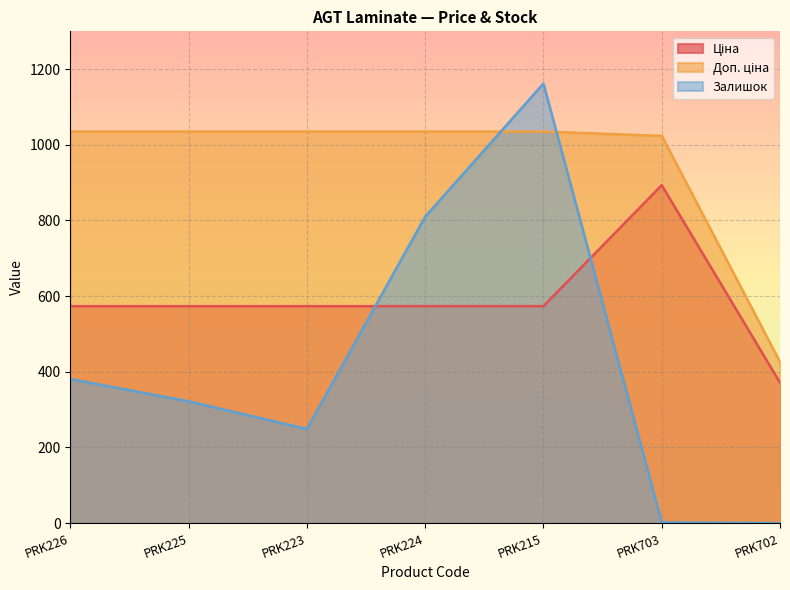

Between PRK226 and PRK223, which is larger?

PRK226